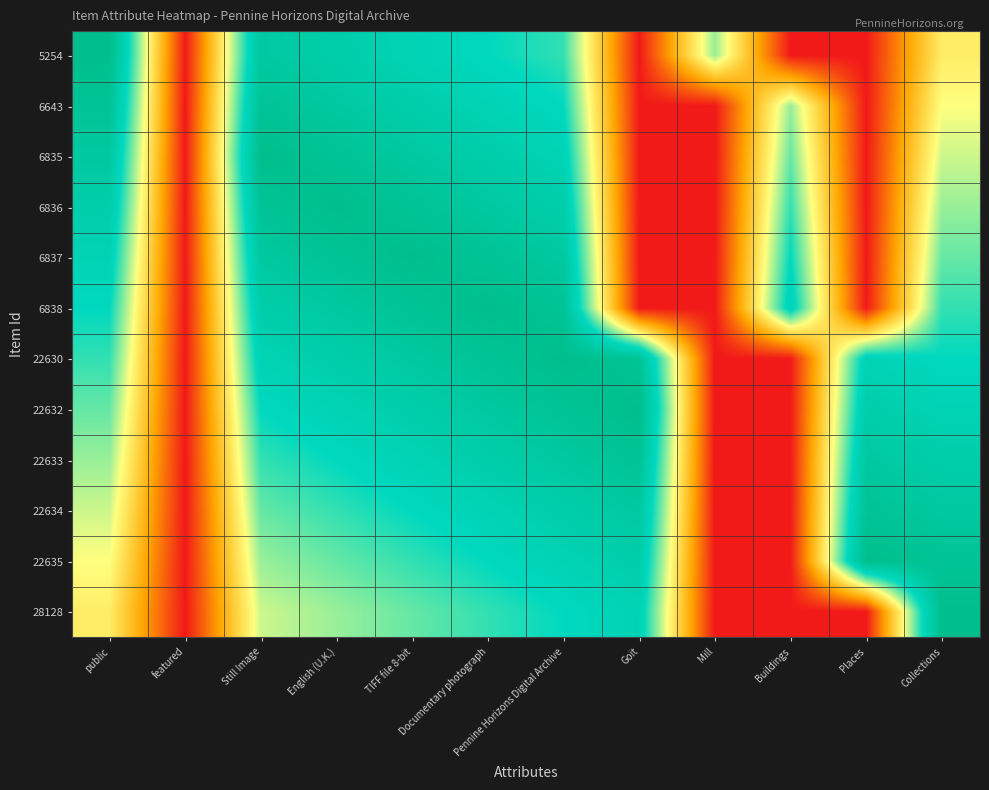

At which category is the sum across all series the highest?

Documentary photograph